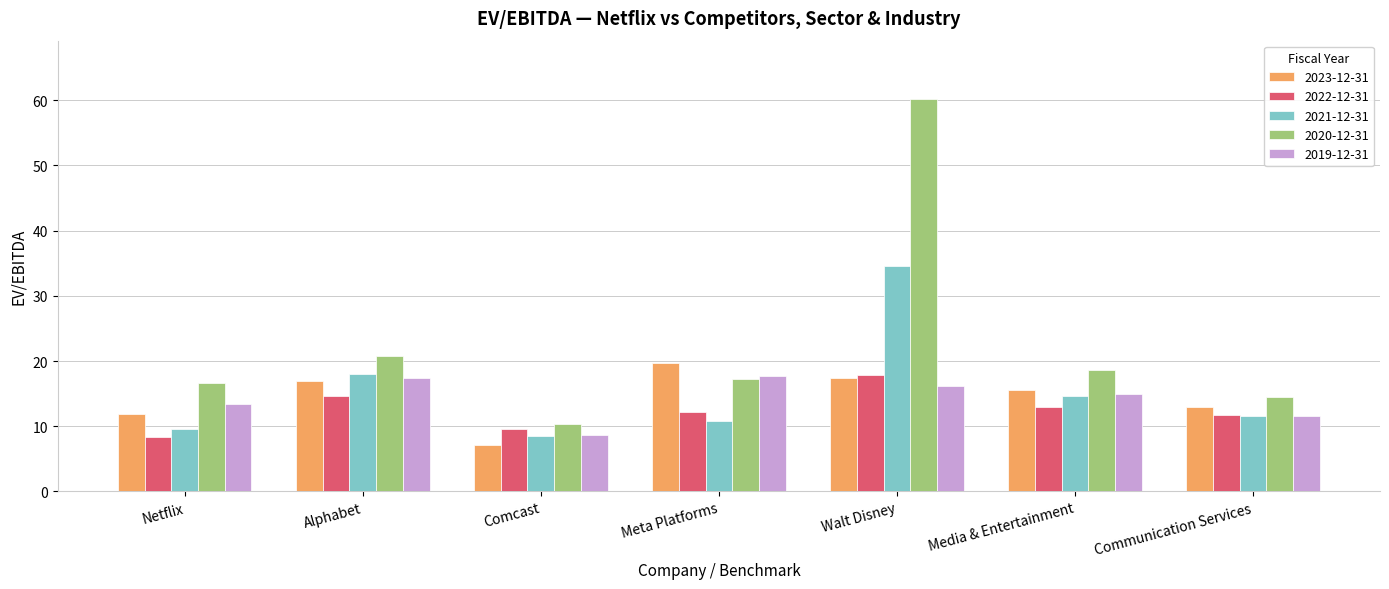

Which series has the largest total across all categories?

2020-12-31